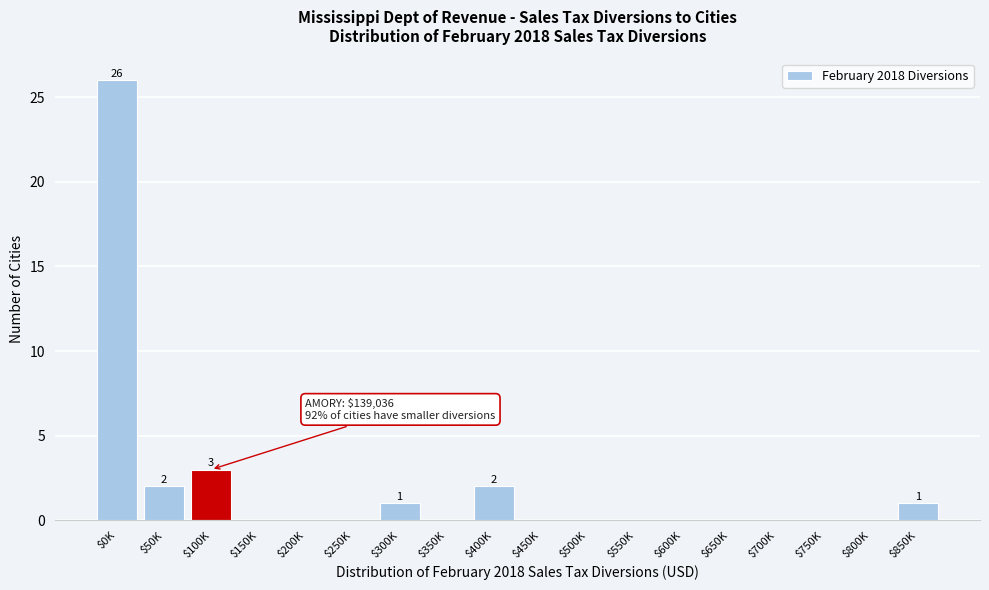

What is the sum of all values?

35